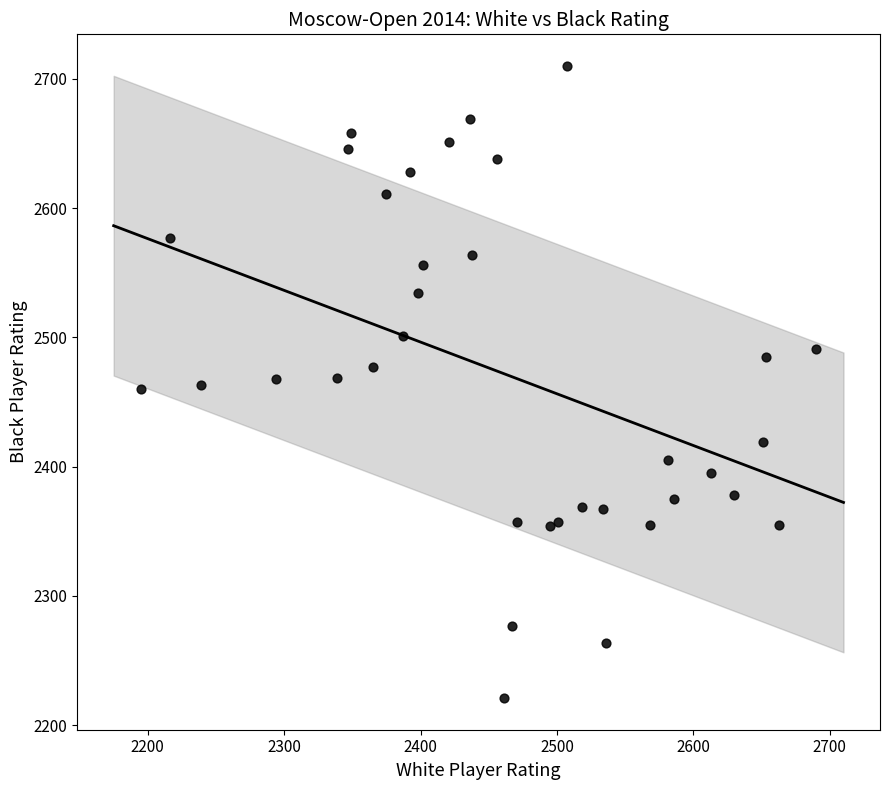

What is the range of X values (max minus min)?

495